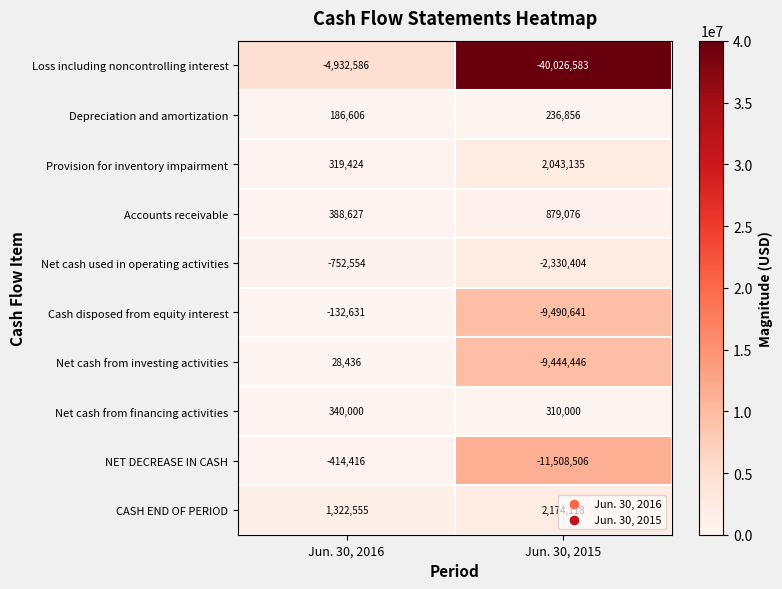

At which label is Cash disposed from equity interest closest to -4811636?

Jun. 30, 2016